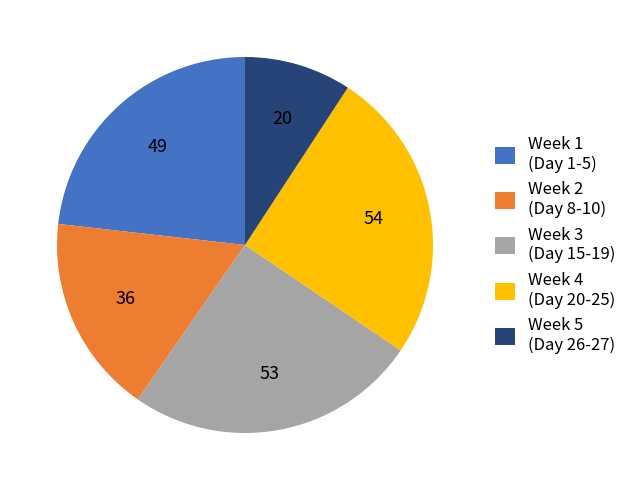

Do Week 1 (Day 1-5) and Week 4 (Day 20-25) together represent more than half of the pie?

No